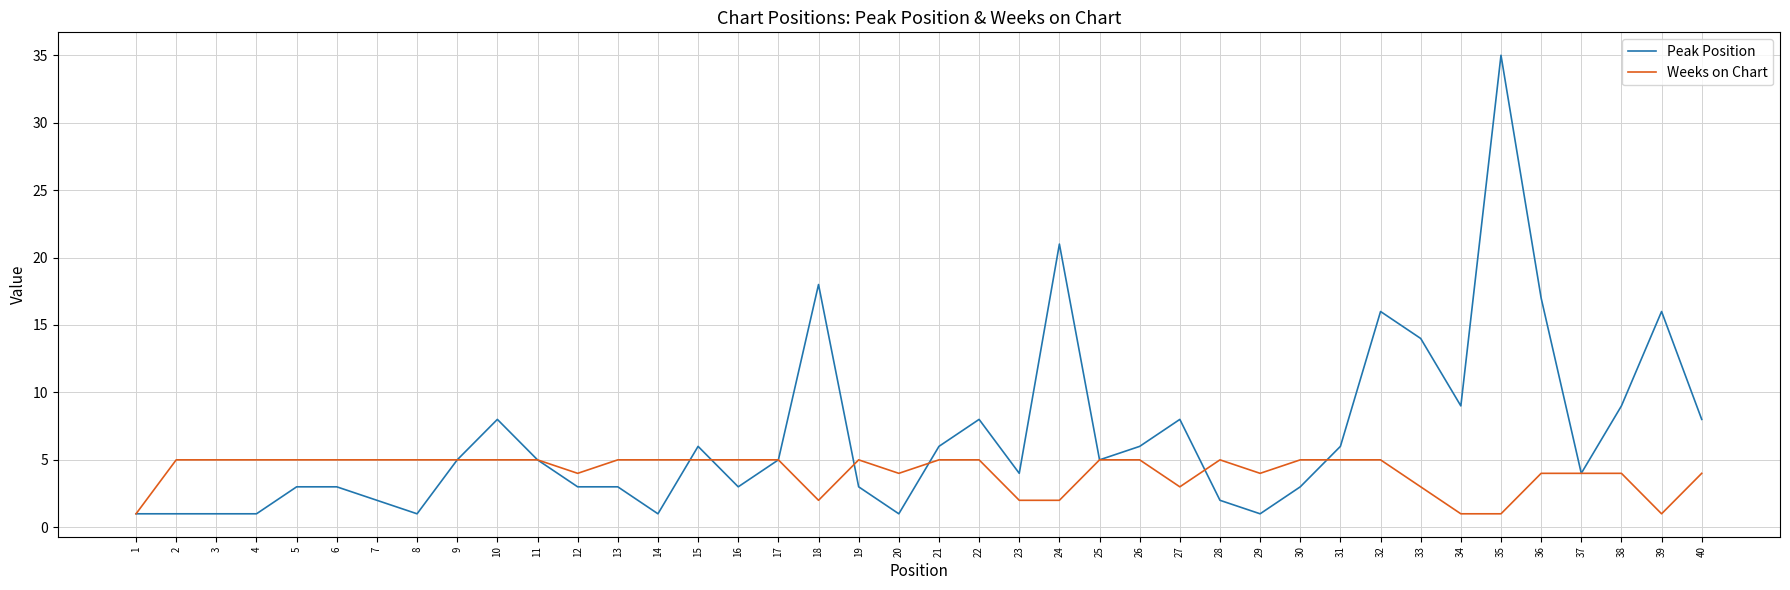

At which category is the sum across all series the highest?

35